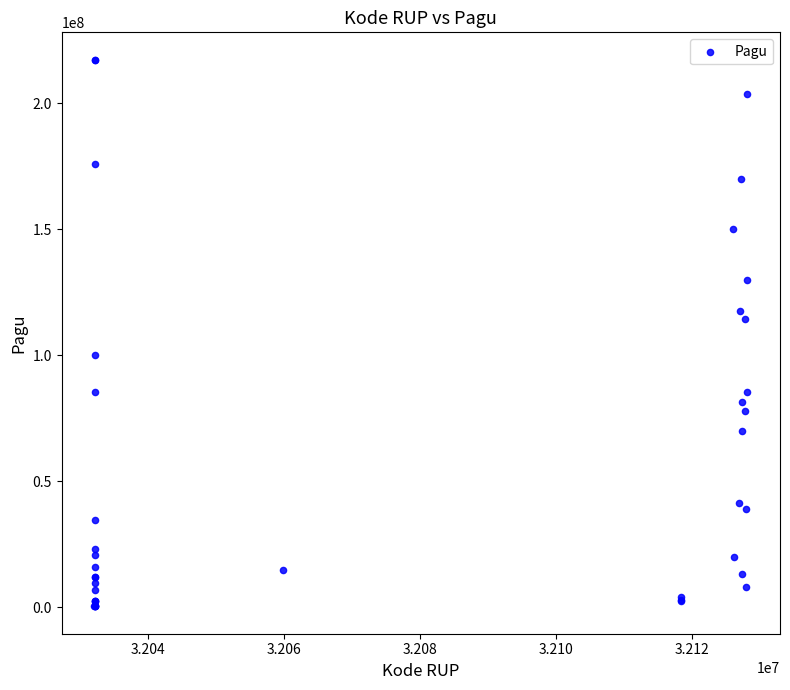

What Y value in the scatter plot is closest to 108830000?

114296000